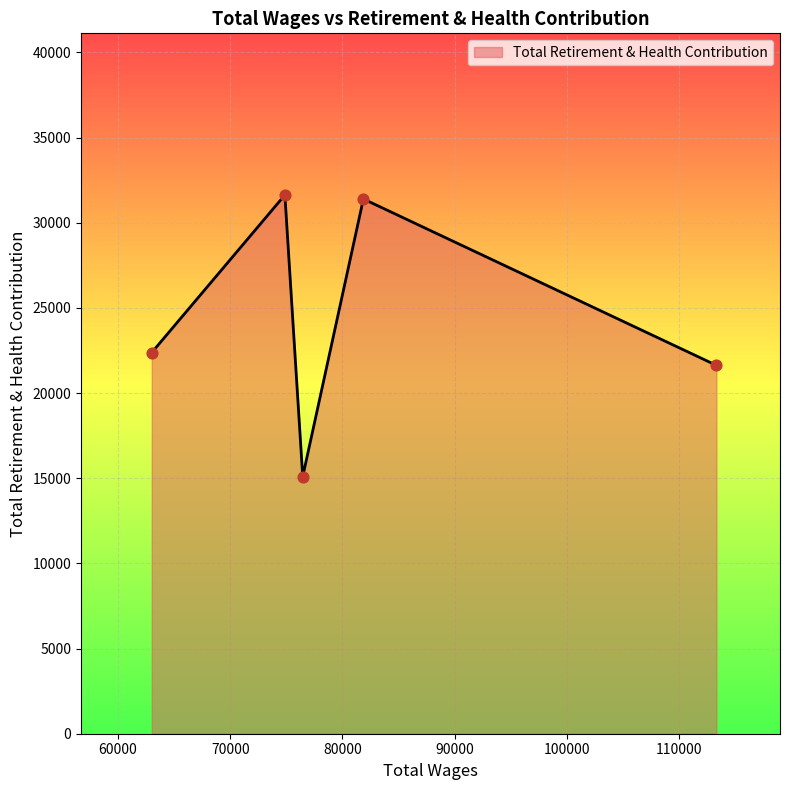

What is the difference between the maximum and second lowest values?

10002